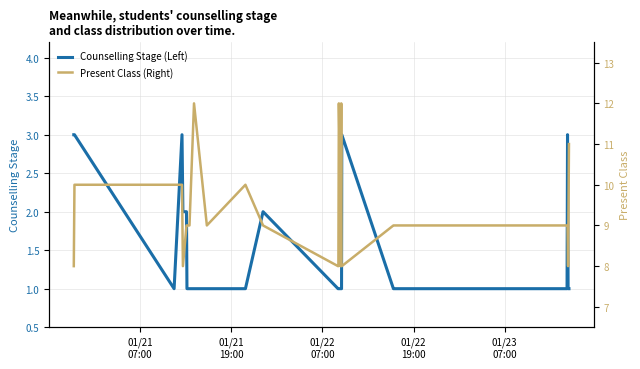

What is the highest value of the Counselling Stage (Left) series?

3